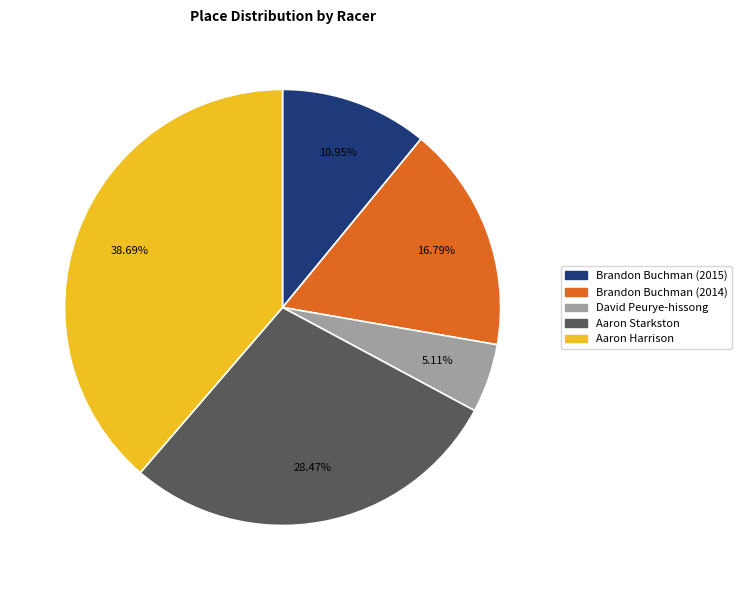

True or false: Brandon Buchman (2015) accounts for 17% of the total.

False